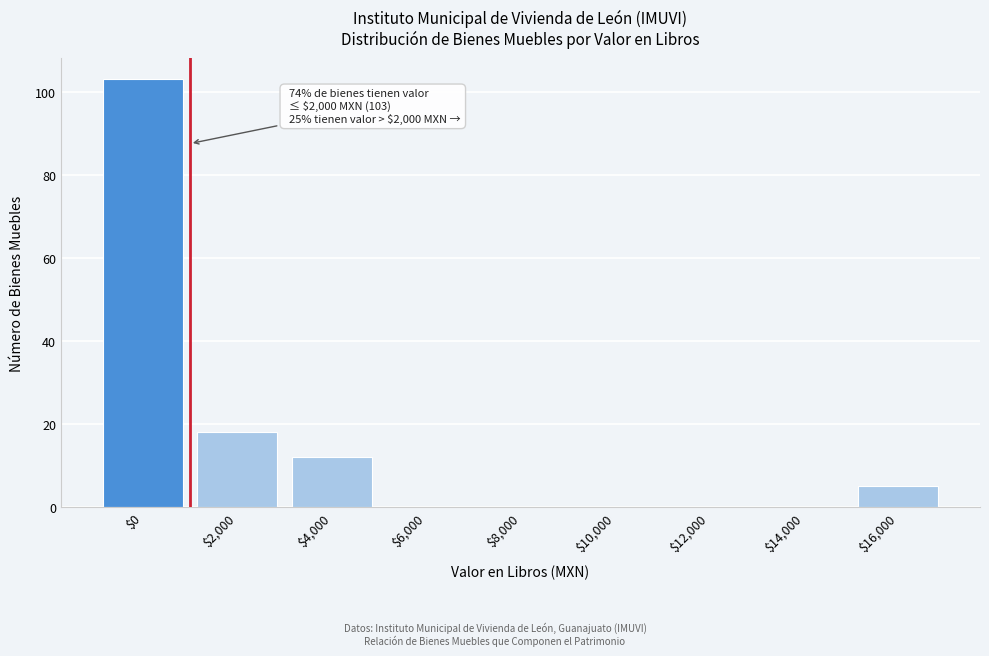

Which category has the highest value across all series?

$0